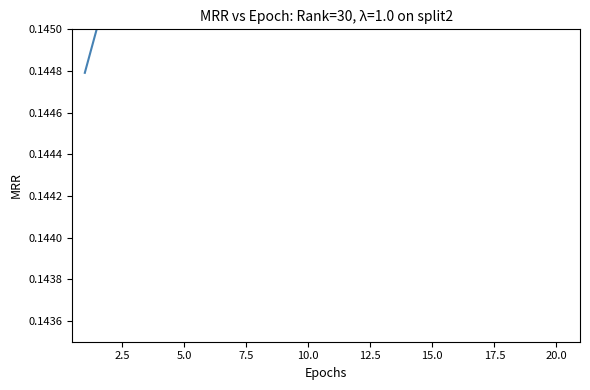

True or false: the data has more than 0 interior local peaks.

False